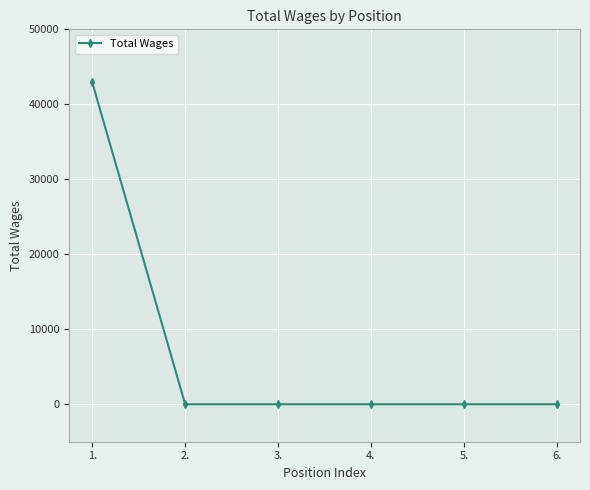

Reading left to right, what are all the values shown in this chart?

42913	0	0	0	0	0